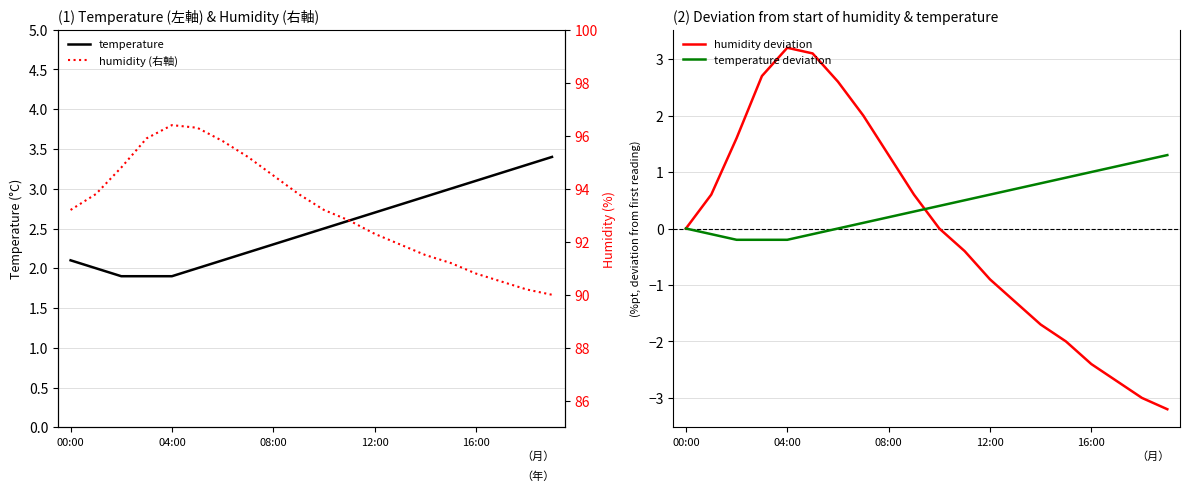

What are all the series names shown in the legend?

temperature, humidity deviation, temperature deviation, humidity (右軸)